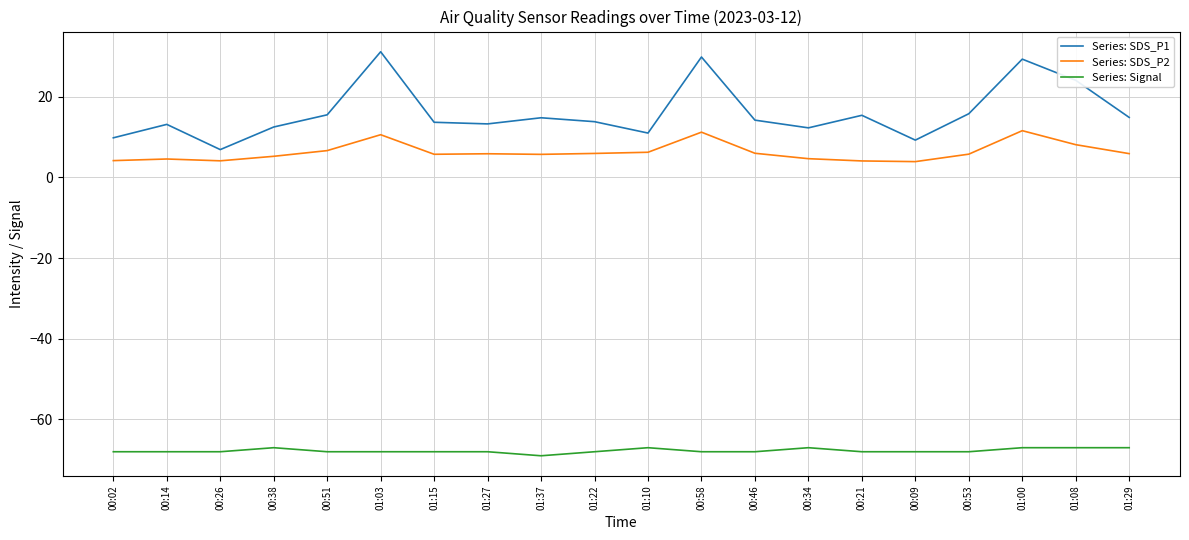

Rank the series at 00:21 from lowest to highest value.

Series: Signal, Series: SDS_P2, Series: SDS_P1